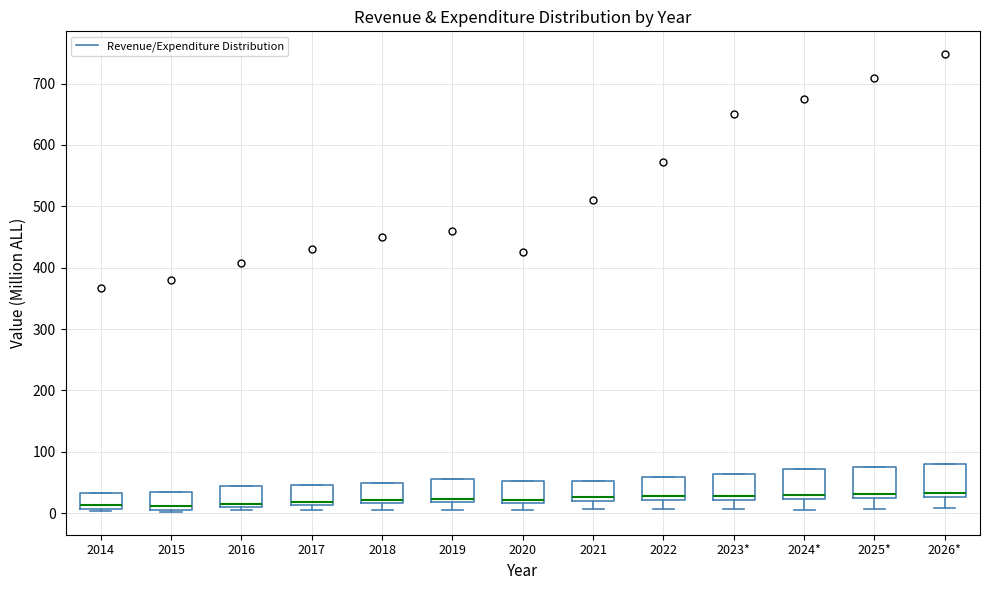

Where is the upper edge of the box for 2022 on the y-axis? The values are not printed on the chart, so give them approximately, as read against the axis.

60